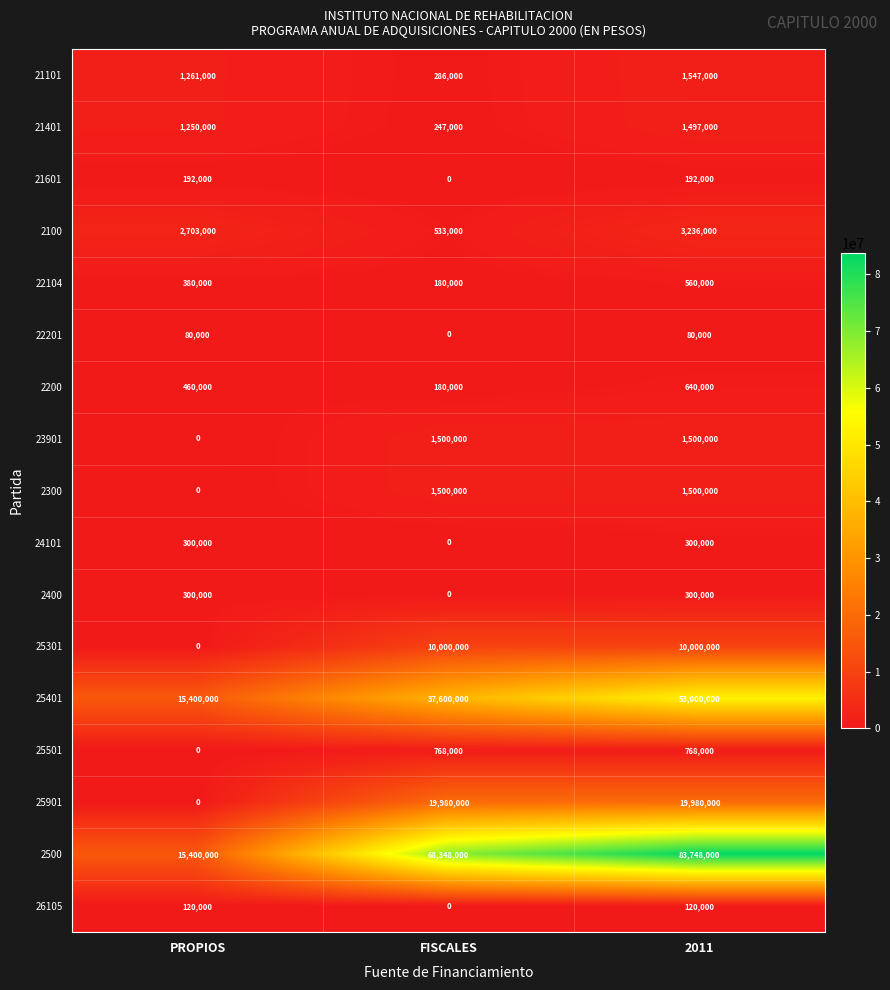

At which category is the sum across all series the highest?

2011